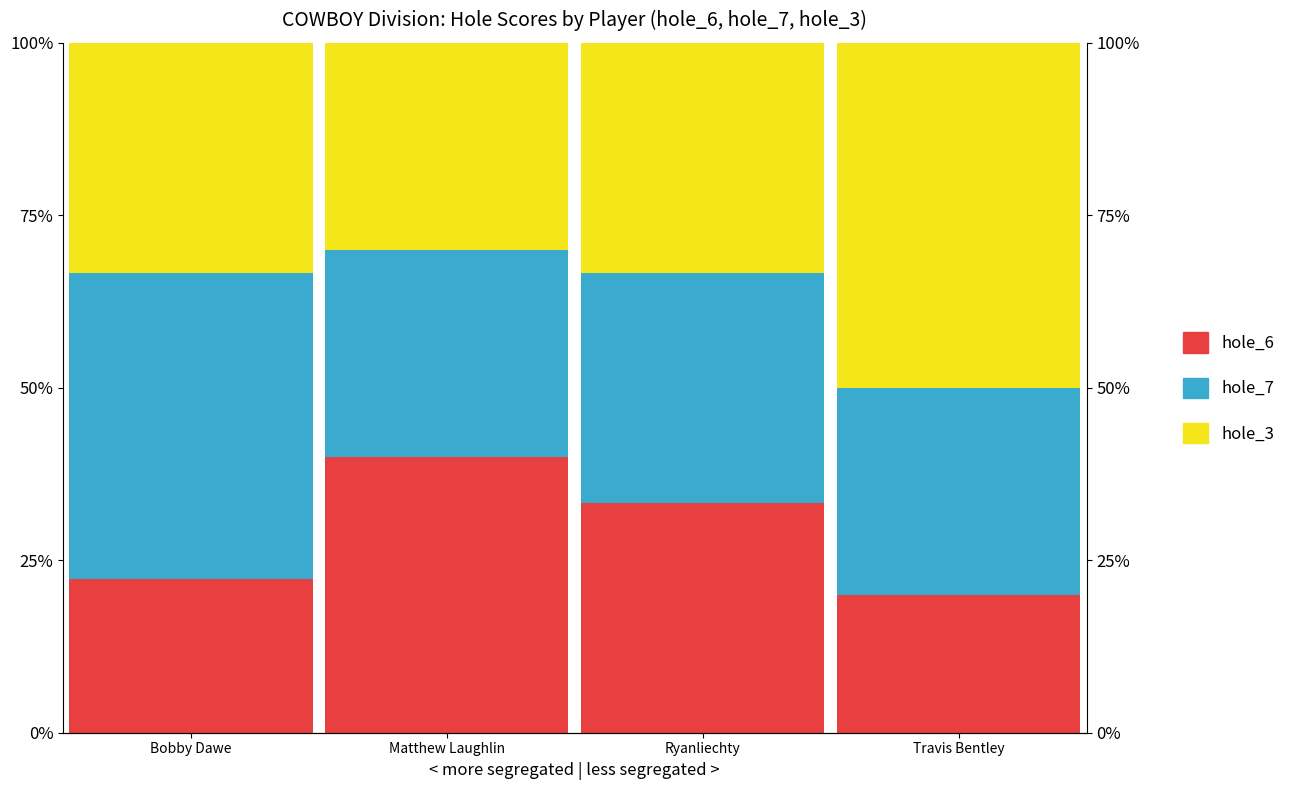

What position from the left is Matthew Laughlin?

2